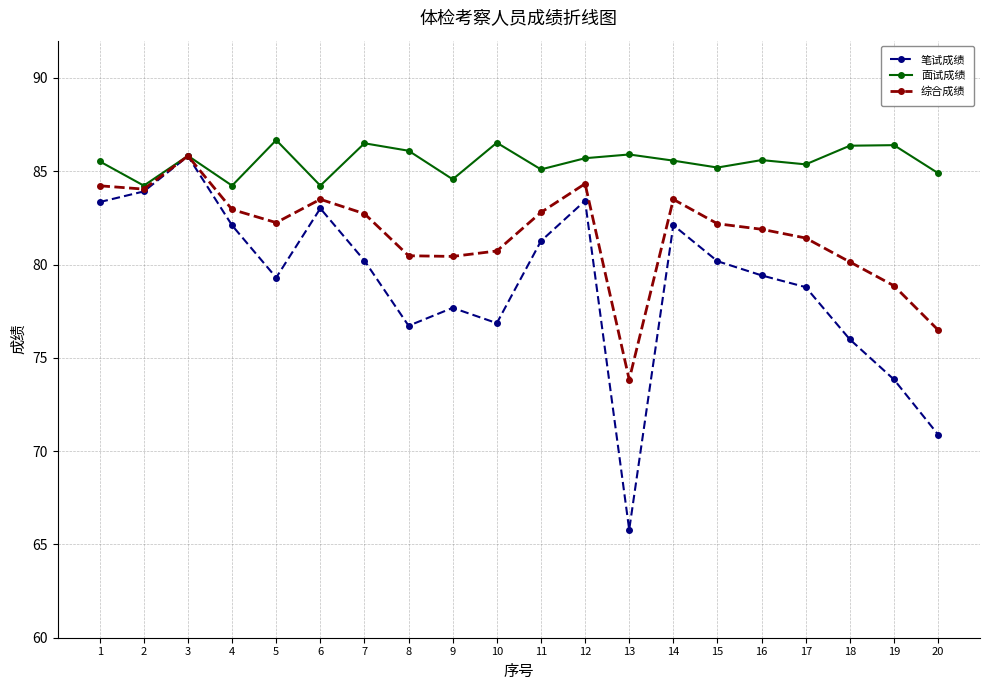

List the series in order of their overall mean, highest first.

面试成绩, 综合成绩, 笔试成绩